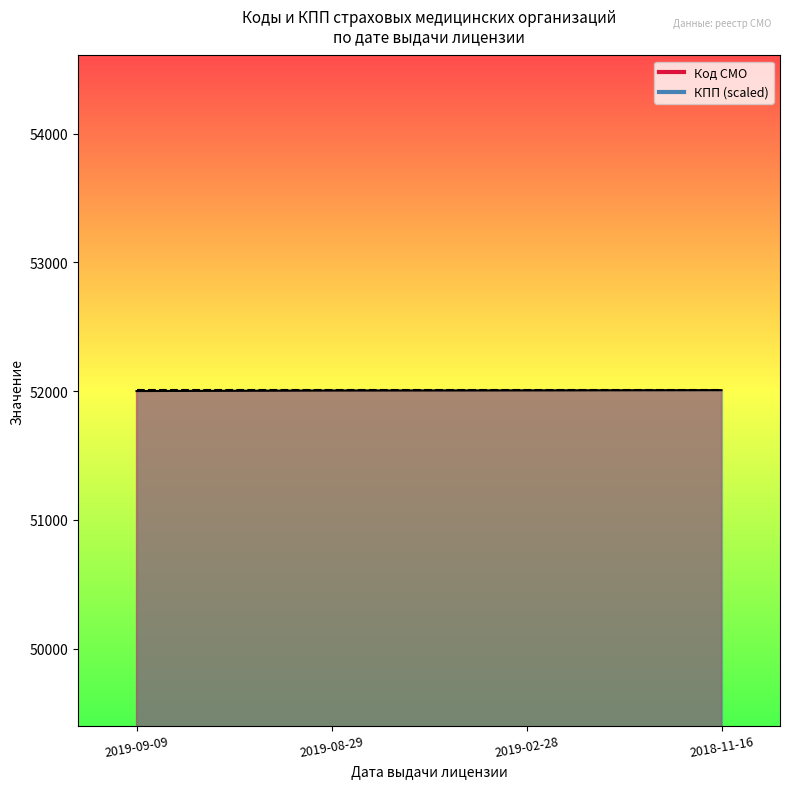

Rank the categories by value from lowest to highest.

2019-09-09, 2019-08-29, 2019-02-28, 2018-11-16